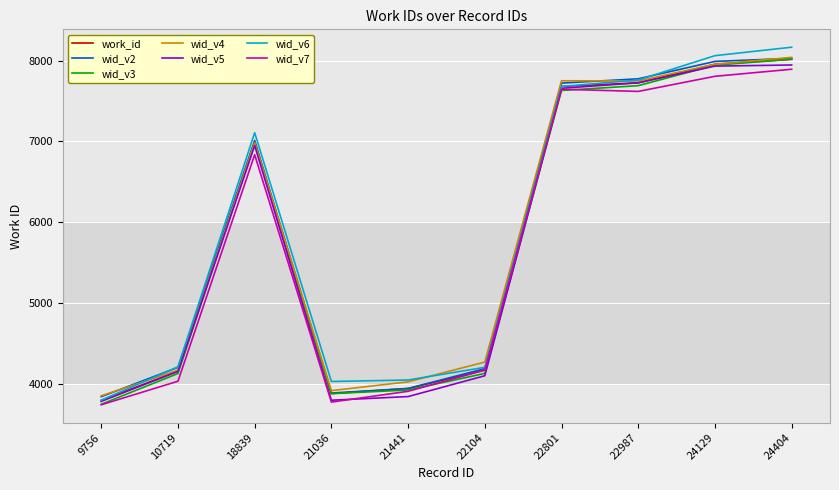

Which category has the highest value across all series?

24404